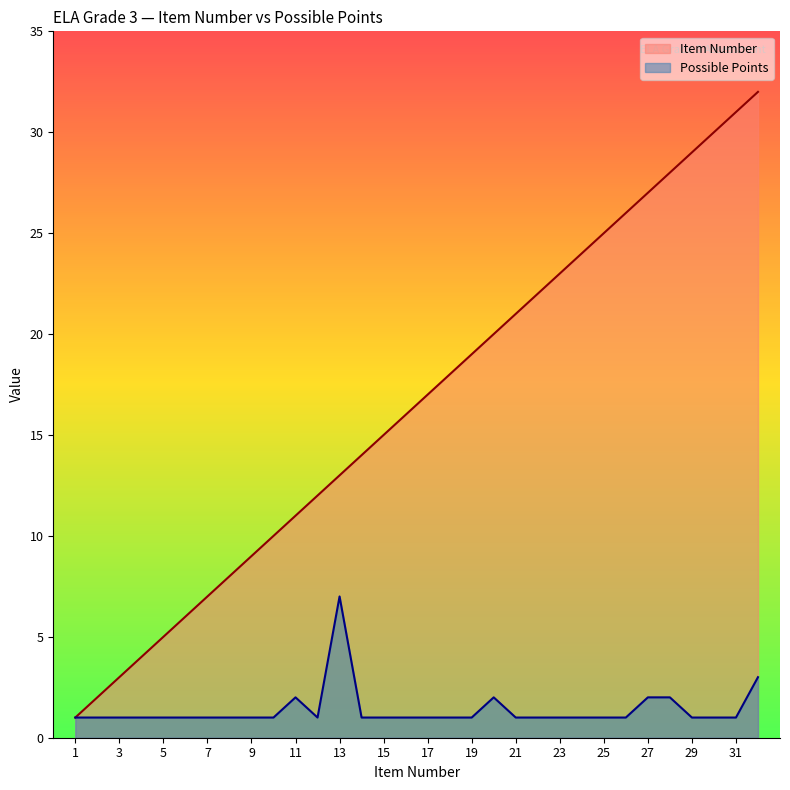

True or false: Item Number has a value of 15 at 15.

True